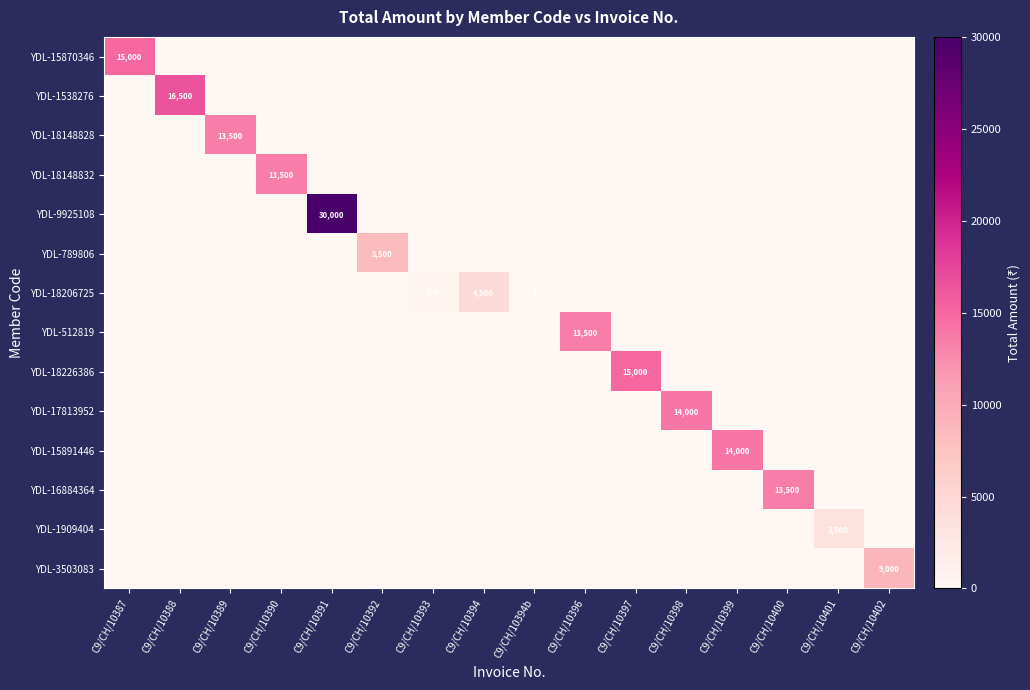

List the labels in order of YDL-18148832 value, smallest first.

C9/CH/10387, C9/CH/10388, C9/CH/10389, C9/CH/10391, C9/CH/10392, C9/CH/10393, C9/CH/10394, C9/CH/10394b, C9/CH/10396, C9/CH/10397, C9/CH/10398, C9/CH/10399, C9/CH/10400, C9/CH/10401, C9/CH/10402, C9/CH/10390